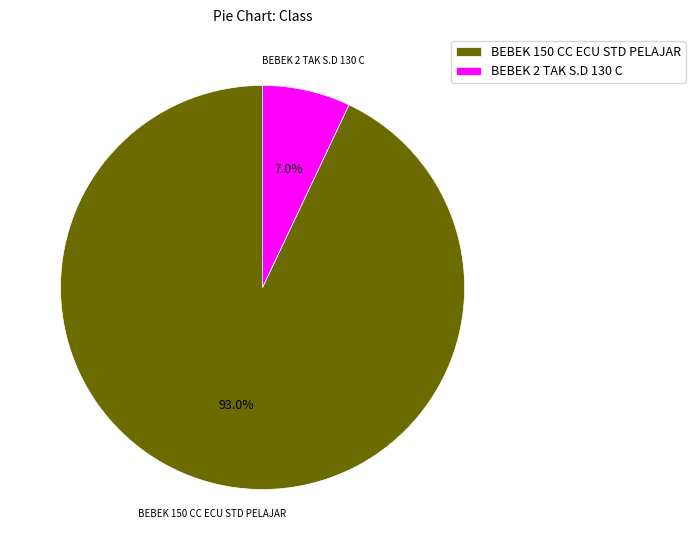

Count the number of slices in the pie.

2